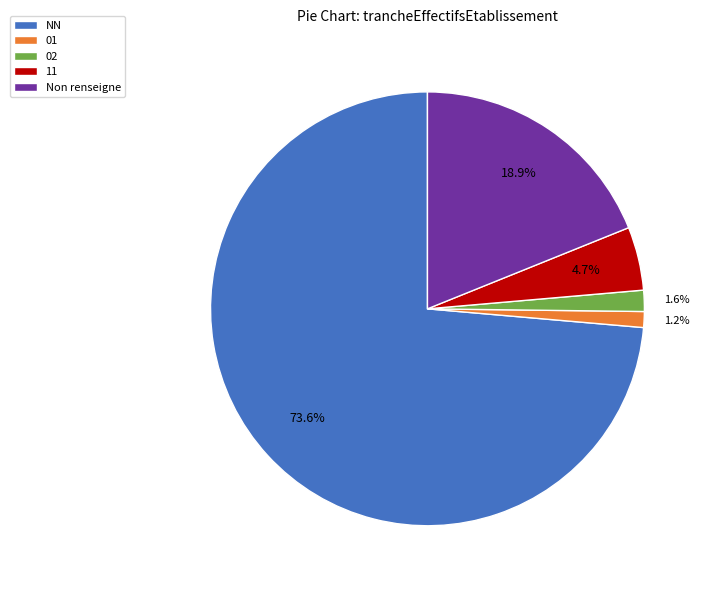

How much of the chart is everything except 02?

98.4%